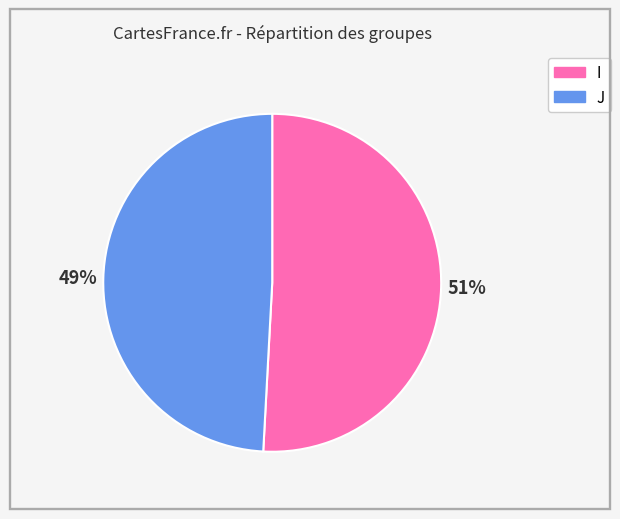

What percentage is the I slice, to the nearest percent?

51%